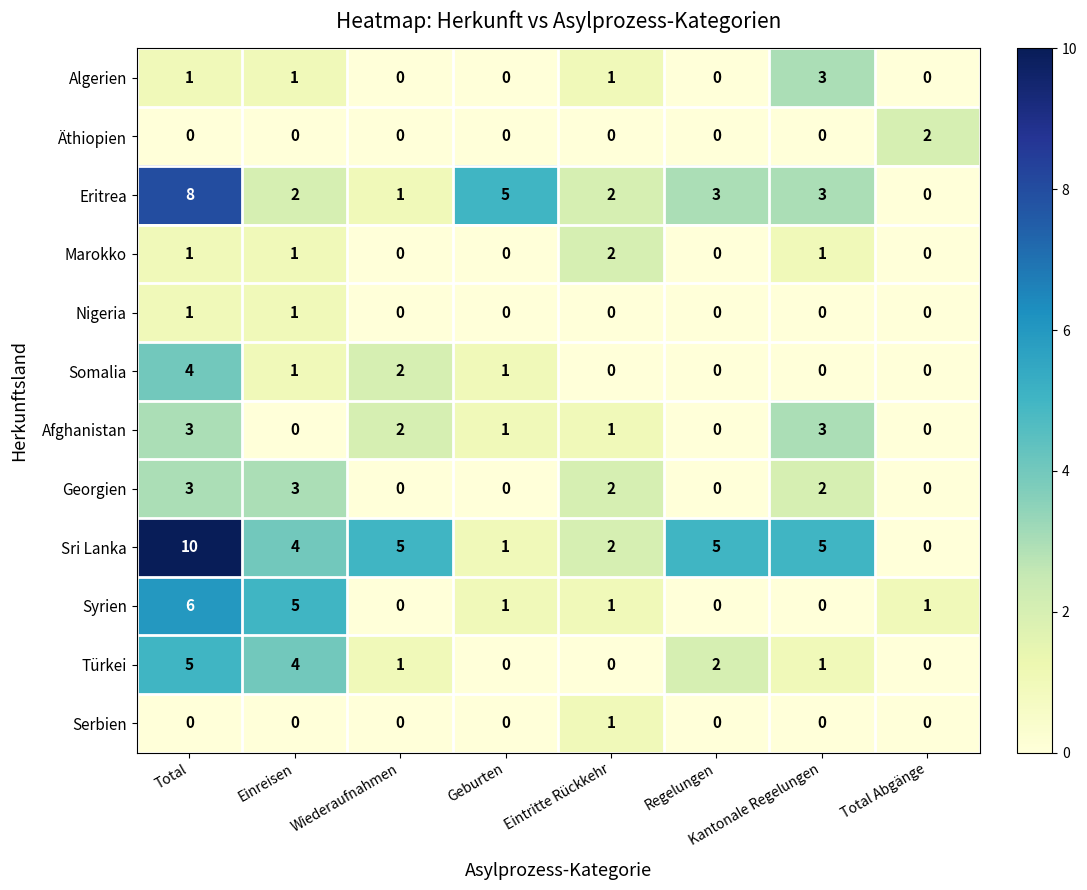

What is the difference between the second highest and minimum values in the Eritrea series?

5